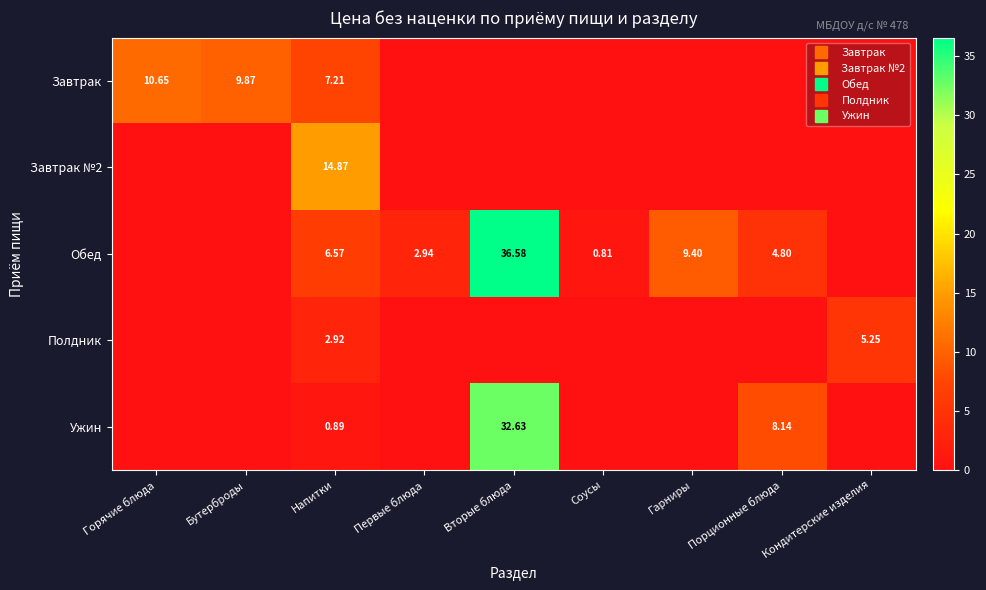

Which series has the largest range (max minus min)?

Обед